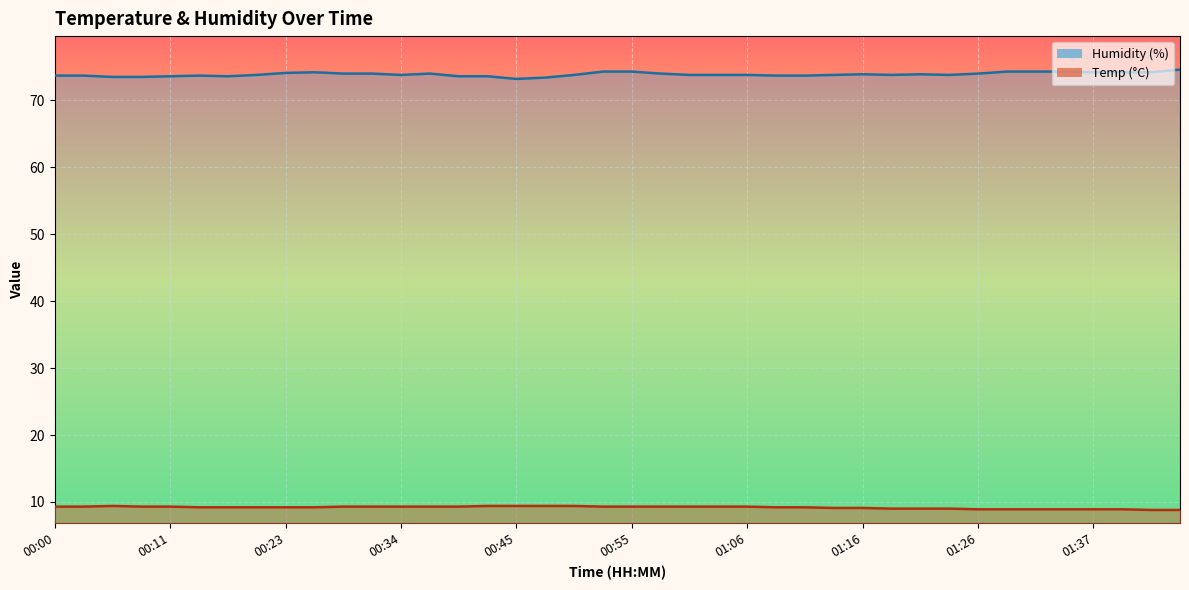

Reading left to right, what are all the values shown in this chart?

Humidity line: 73.7	73.7	73.5	73.5	73.6	73.7	73.6	73.8	74.1	74.2	74.0	74.0	73.8	74.0	73.6	73.6	73.2	73.4	73.8	74.3	74.3	74.0	73.8	73.8	73.8	73.7	73.7	73.8	73.9	73.8	73.9	73.8	74.0	74.3	74.3	74.3	74.2	74.2	74.2	74.6
Temp line: 9.3	9.3	9.4	9.3	9.3	9.2	9.2	9.2	9.2	9.2	9.3	9.3	9.3	9.3	9.3	9.4	9.4	9.4	9.4	9.3	9.3	9.3	9.3	9.3	9.3	9.2	9.2	9.1	9.1	9.0	9.0	9.0	8.9	8.9	8.9	8.9	8.9	8.9	8.8	8.8